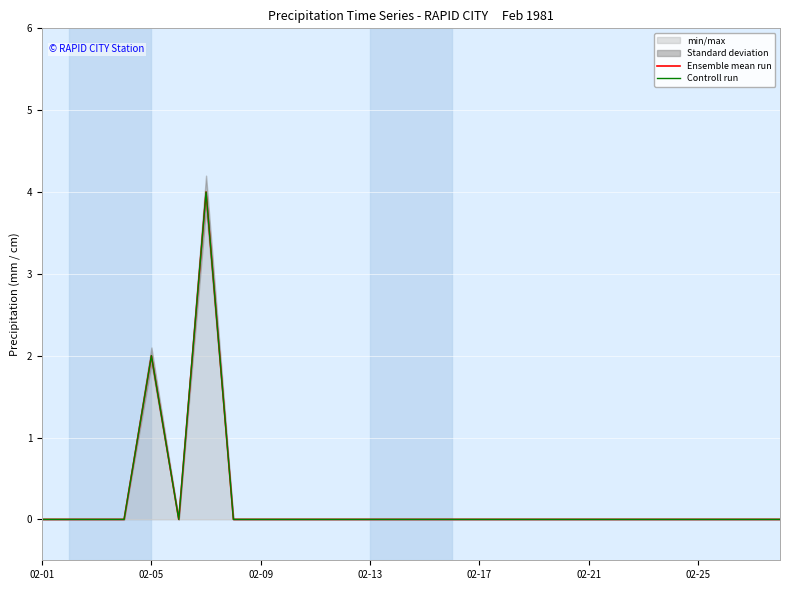

The Ensemble mean run series shows 2 at 02-25. True or false?

False